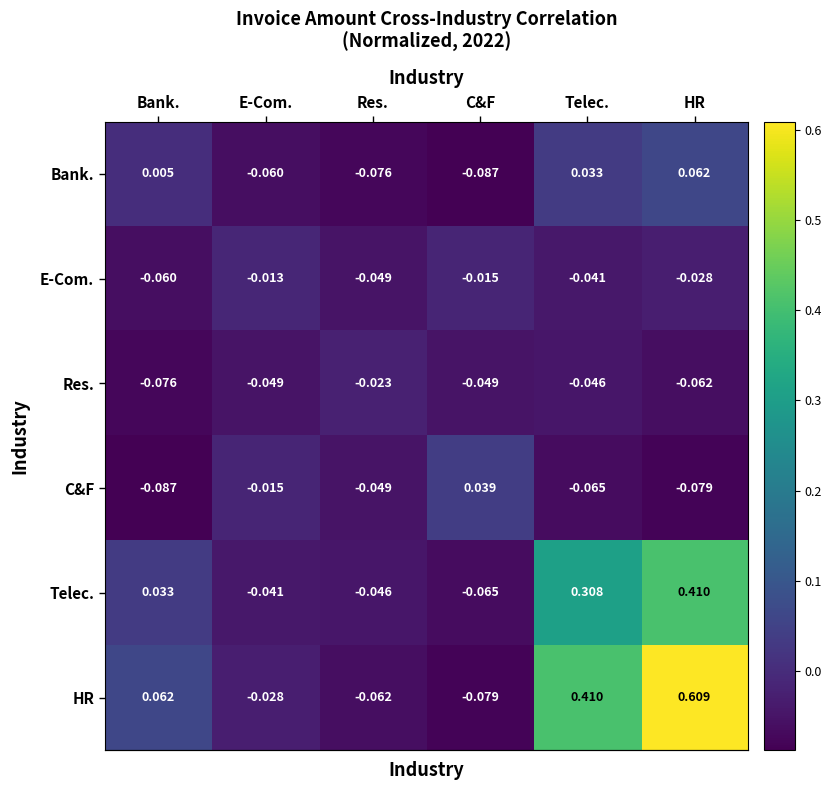

At which category is the sum across all series the highest?

HR